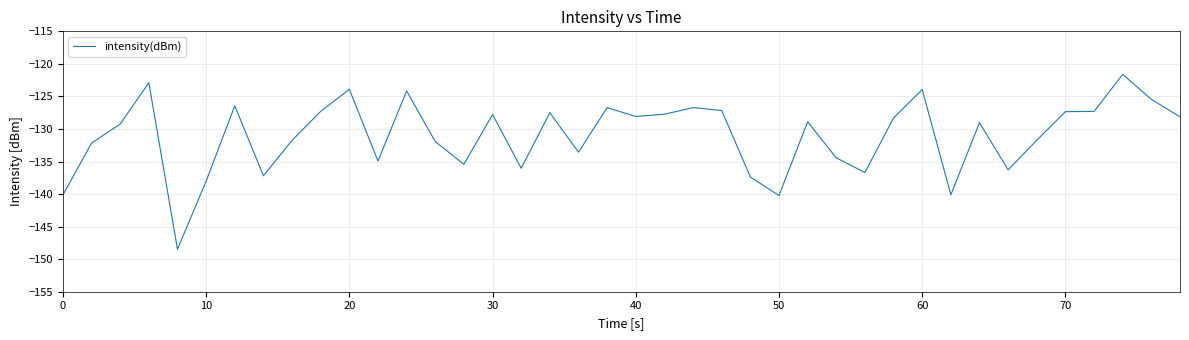

Count the number of categories in the chart.

40